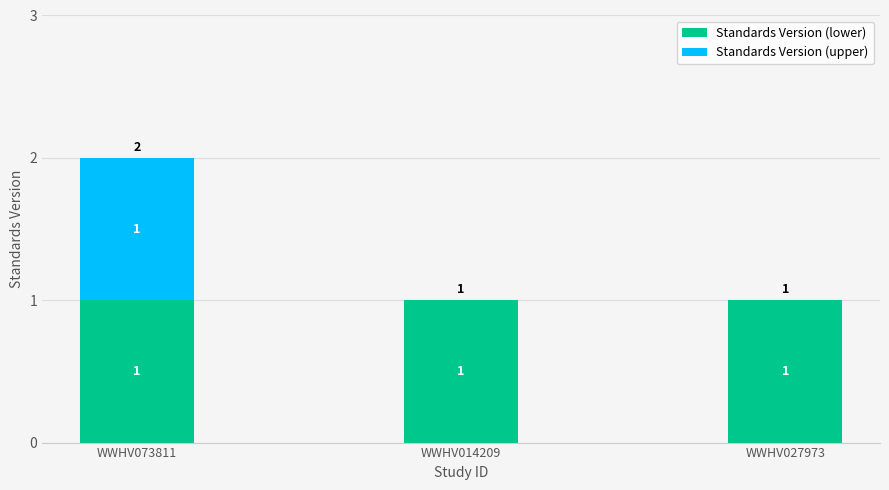

How many data points does each series have?

3